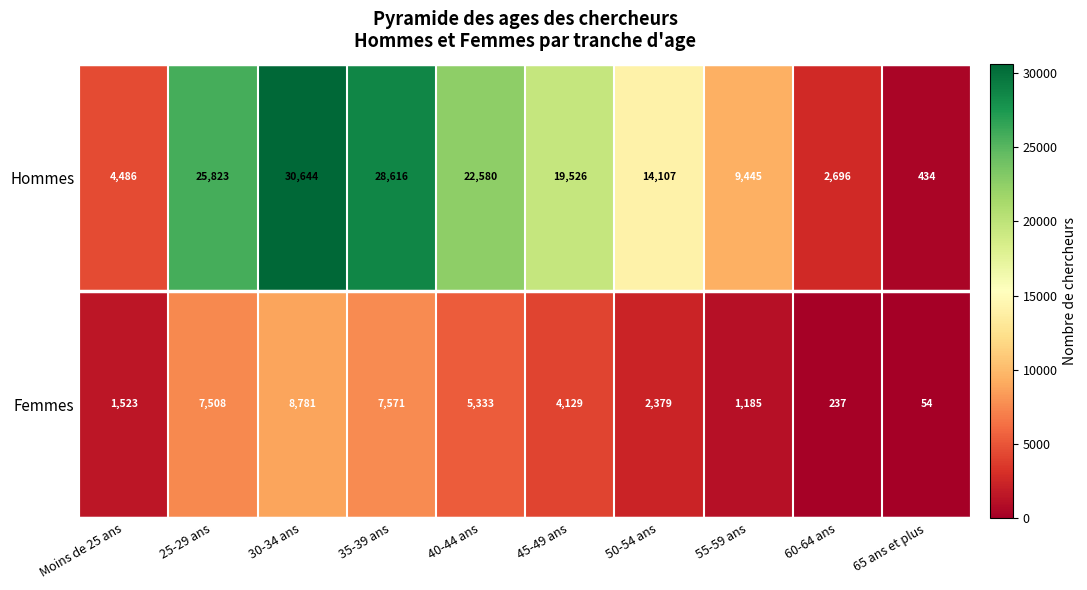

The value of Hommes at 25-29 ans is 25823. True or false?

True